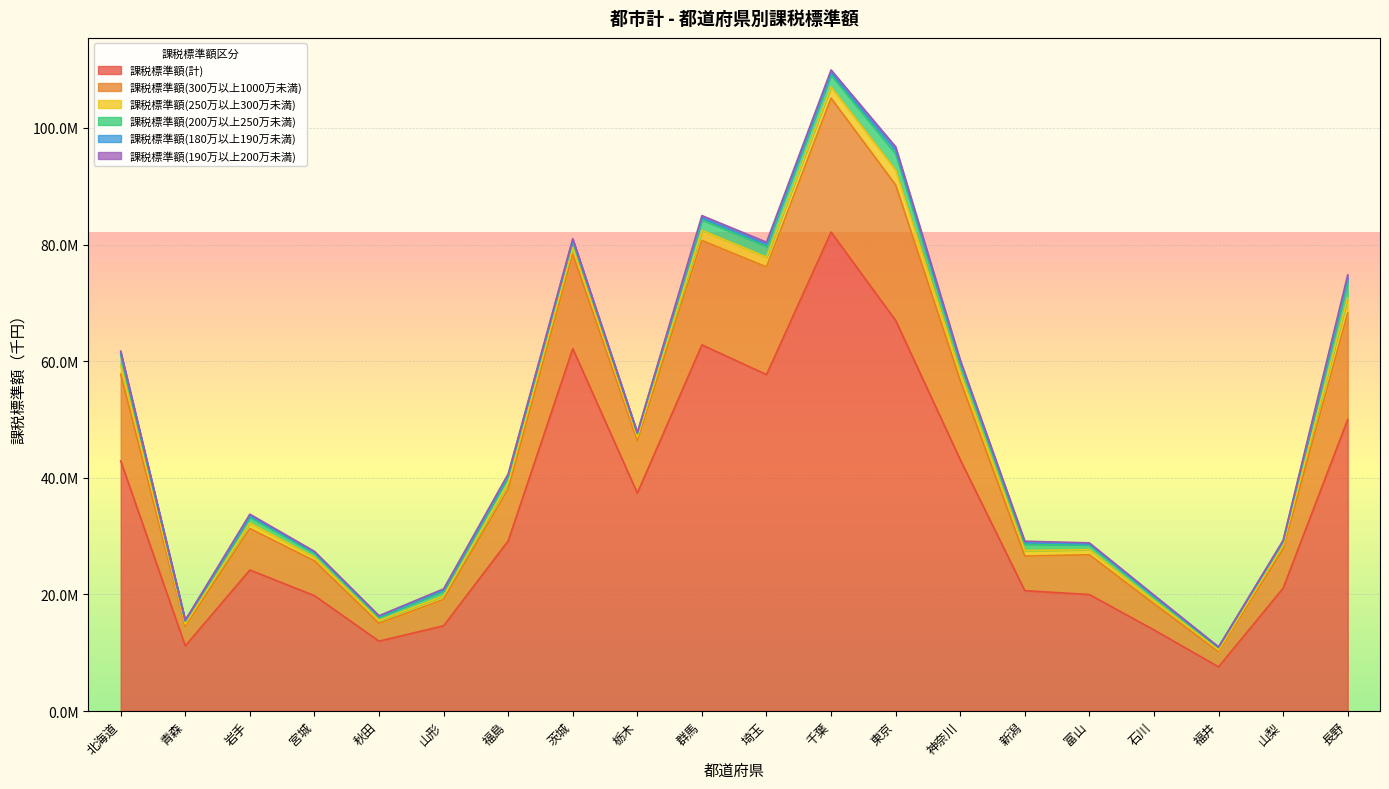

How many distinct data groups are displayed?

6